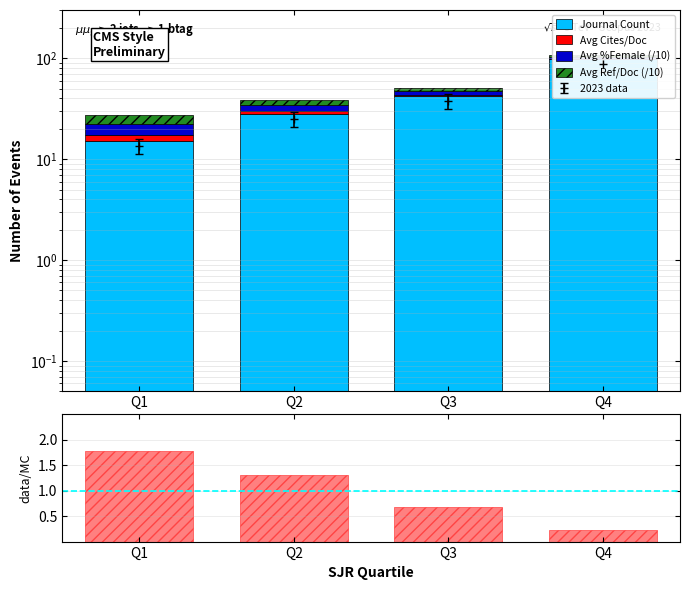

What is the average value of the Avg %Female (/10) series?

4.3